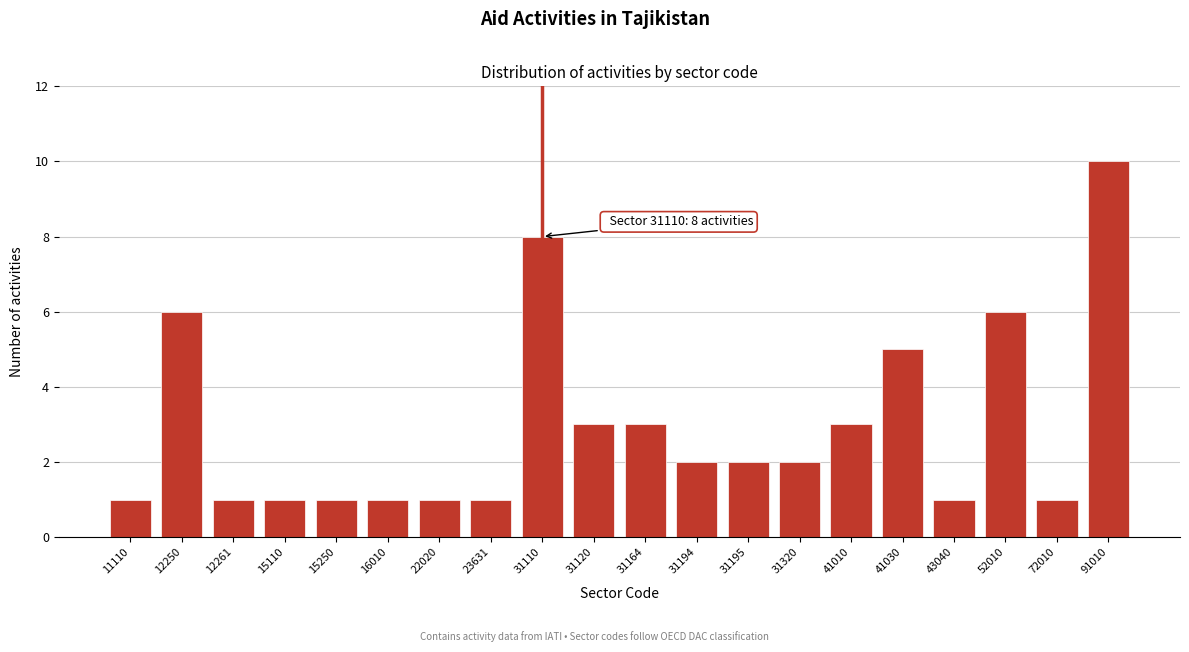

Reading left to right, list all the values displayed in this chart.

1	6	1	1	1	1	1	1	8	3	3	2	2	2	3	5	1	6	1	10